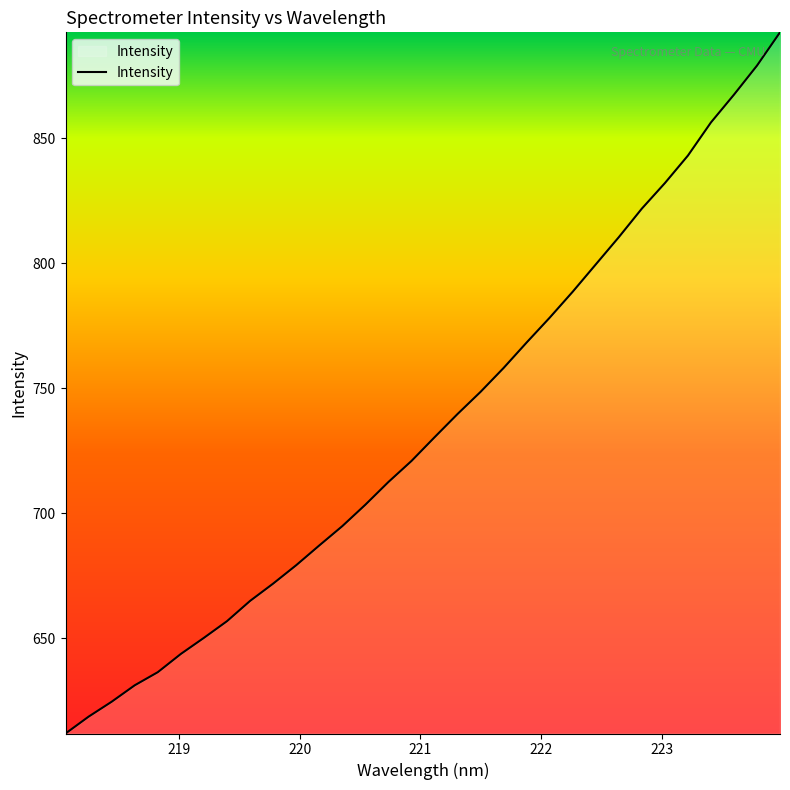

What is the difference between the maximum and minimum values?

280.6